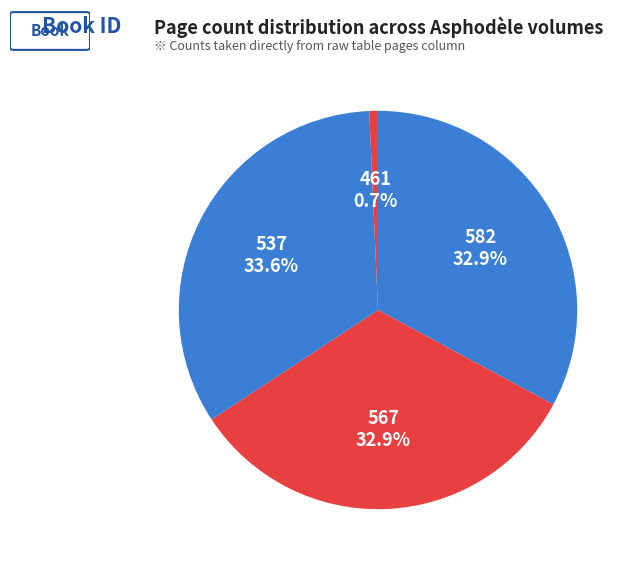

Which slice is the smallest?

461